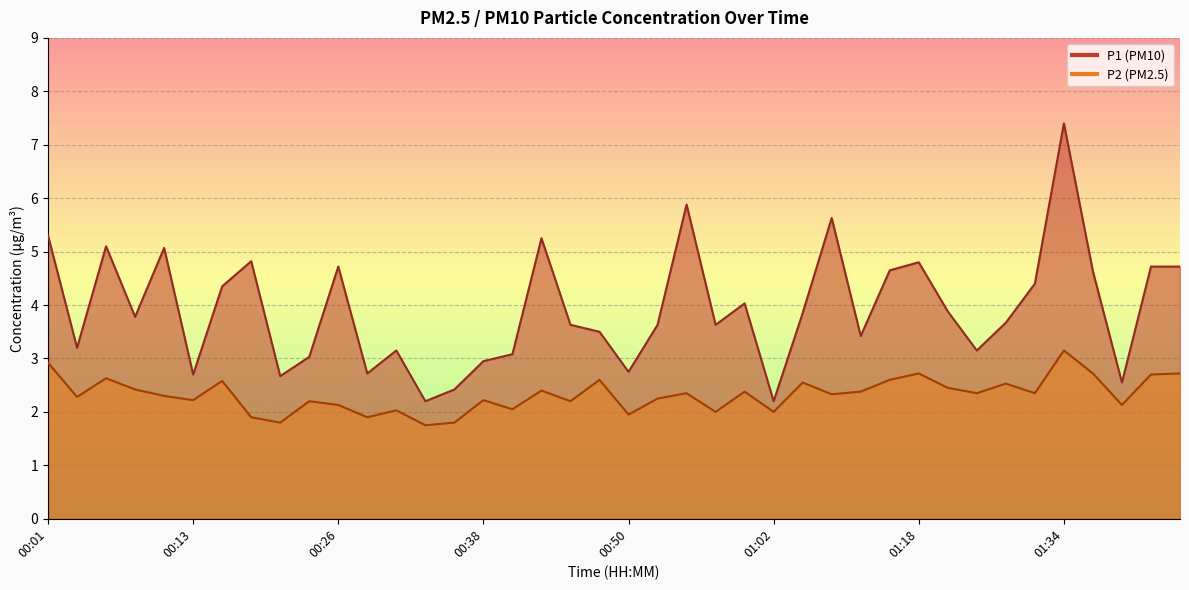

Where does the P1 series first go above 3?

00:01